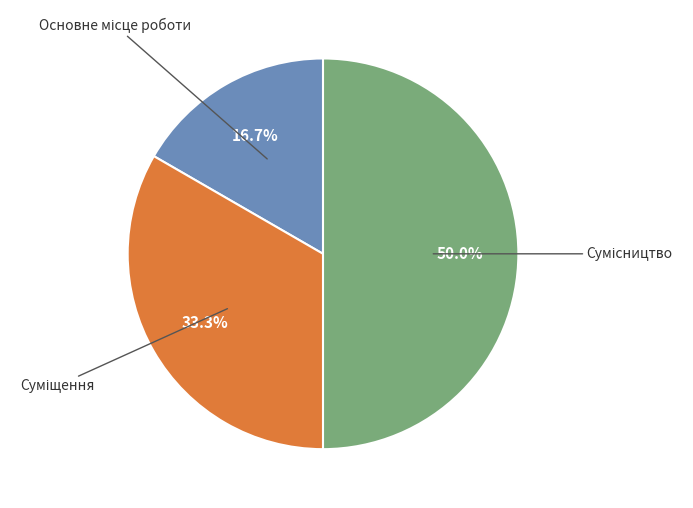

Does Сумісництво account for over 50% of the chart?

No